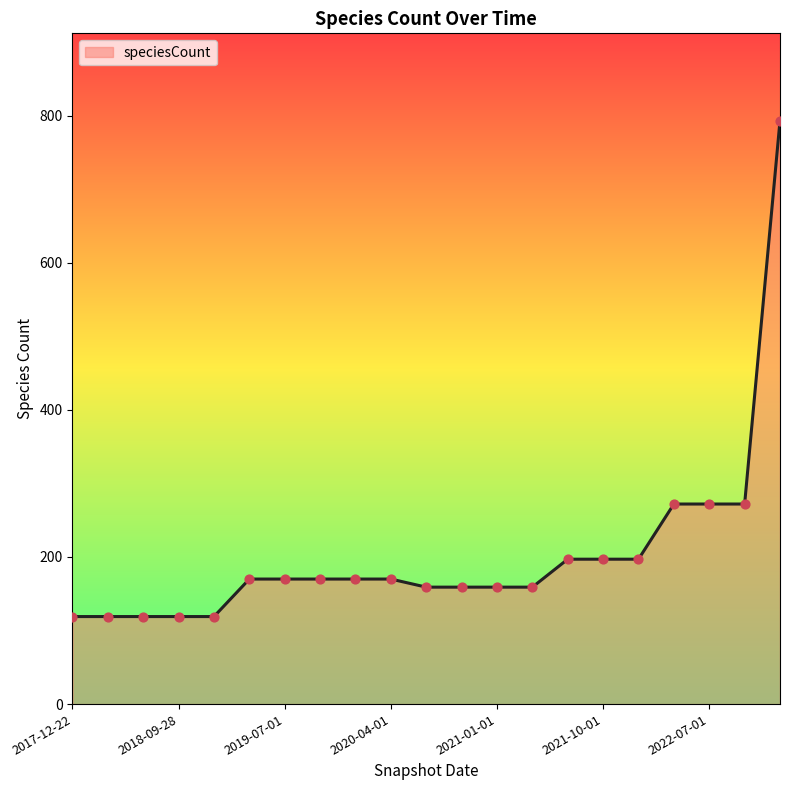

What is the smallest value displayed?

119